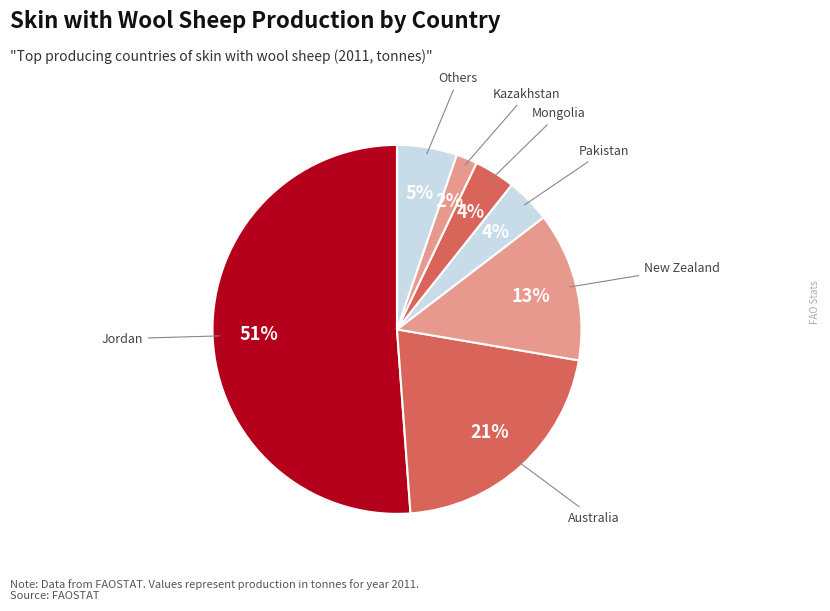

Count the number of slices in the pie.

7